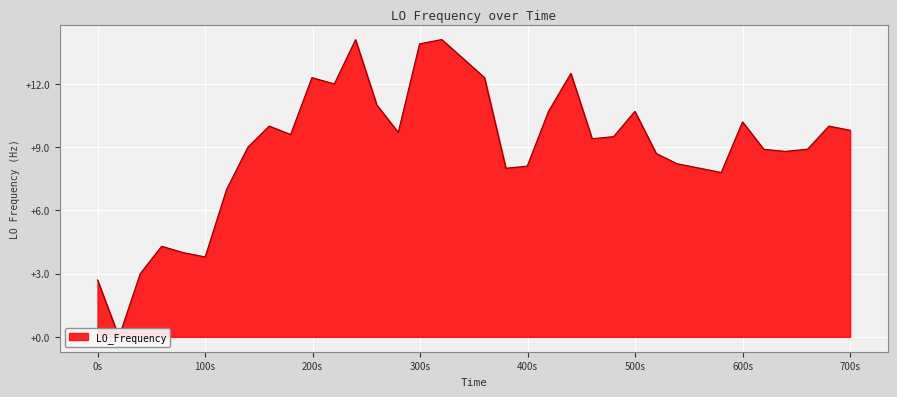

The value at 15 is 12.8. True or false?

False